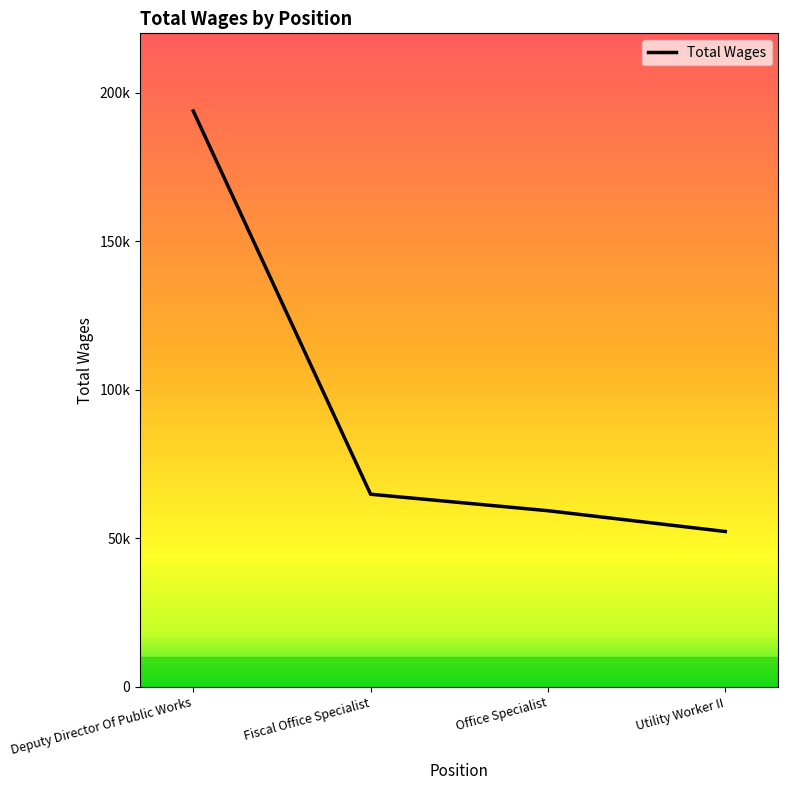

Rank the categories by value from lowest to highest.

Utility Worker II, Office Specialist, Fiscal Office Specialist, Deputy Director Of Public Works